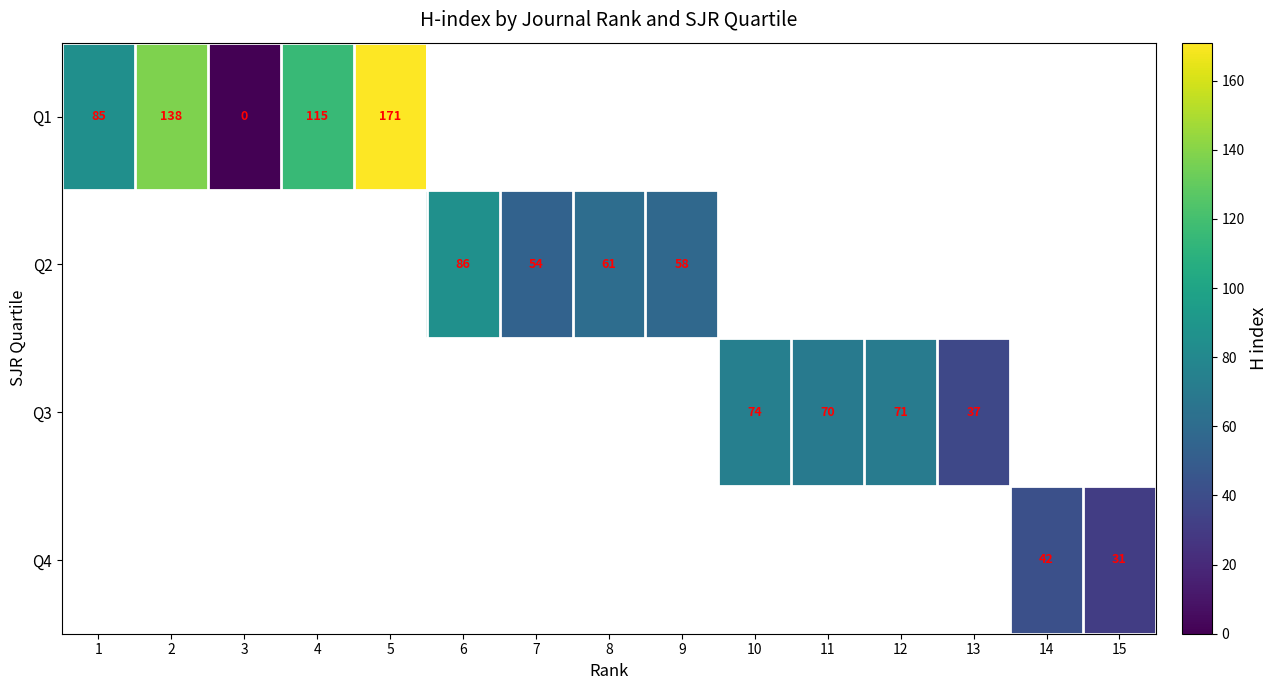

The value of Q1 at 4 is 115. True or false?

True